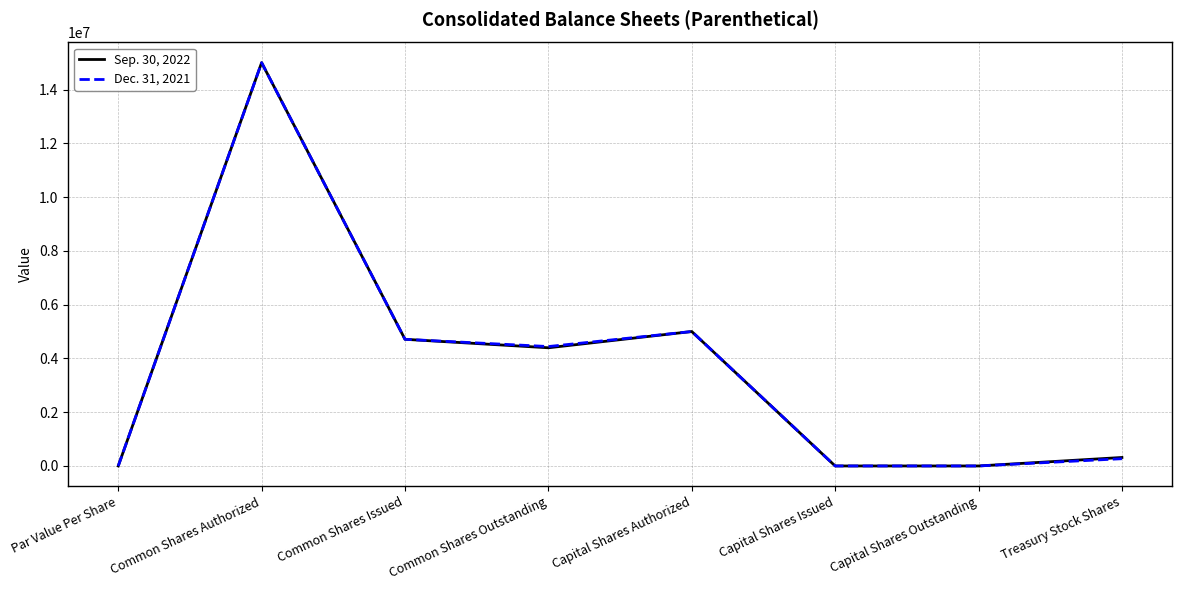

What position from the left is Capital Shares Issued?

6